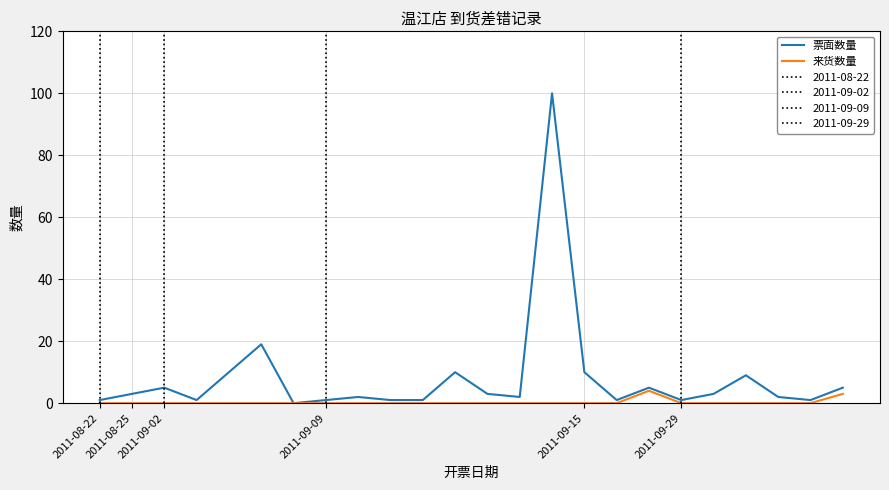

What is the sum of all 来货数量 values?

7